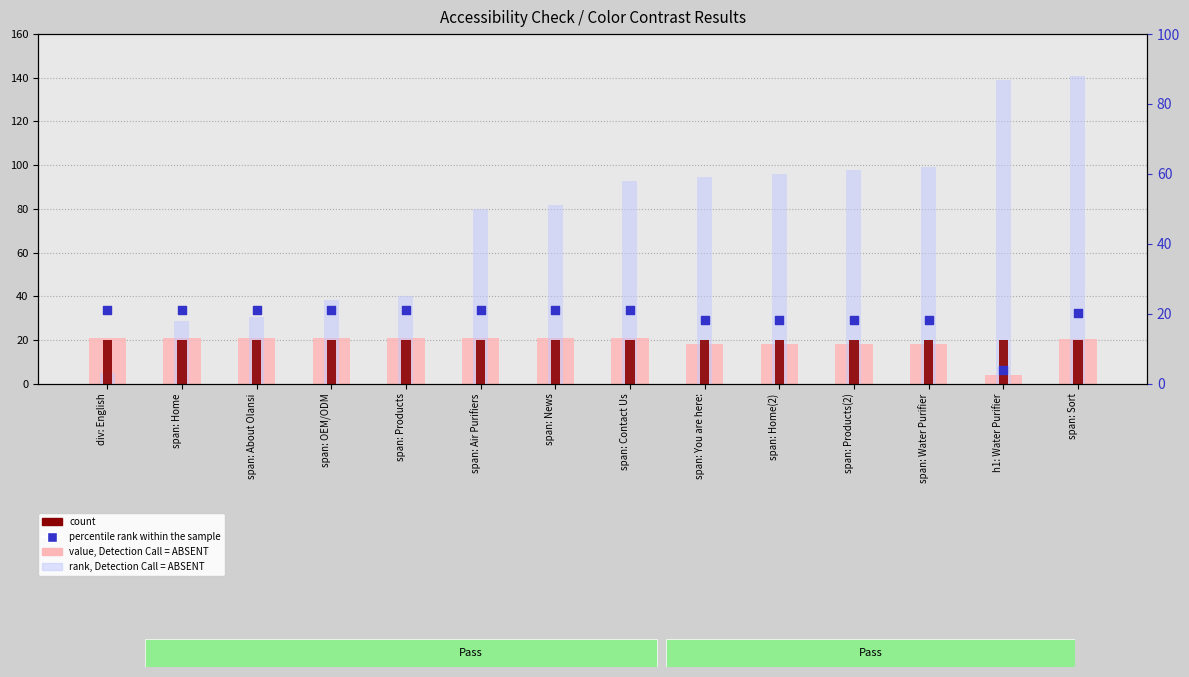

What are all the series names shown in the legend?

value, Detection Call = ABSENT, rank, Detection Call = ABSENT, count, percentile rank within the sample